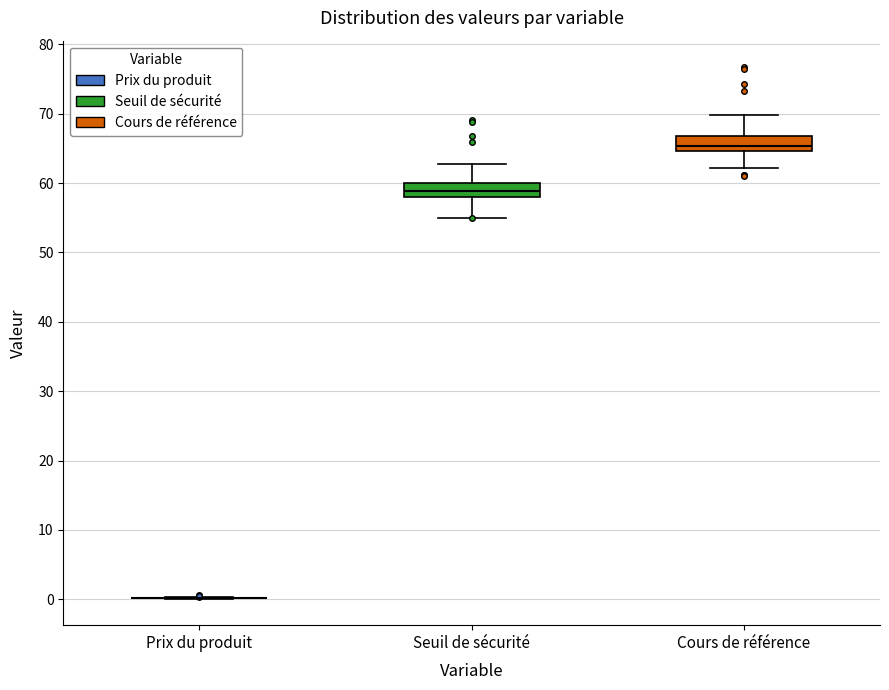

Where is the lower edge of the box for Cours de référence on the y-axis? The values are not printed on the chart, so give them approximately, as read against the axis.

65